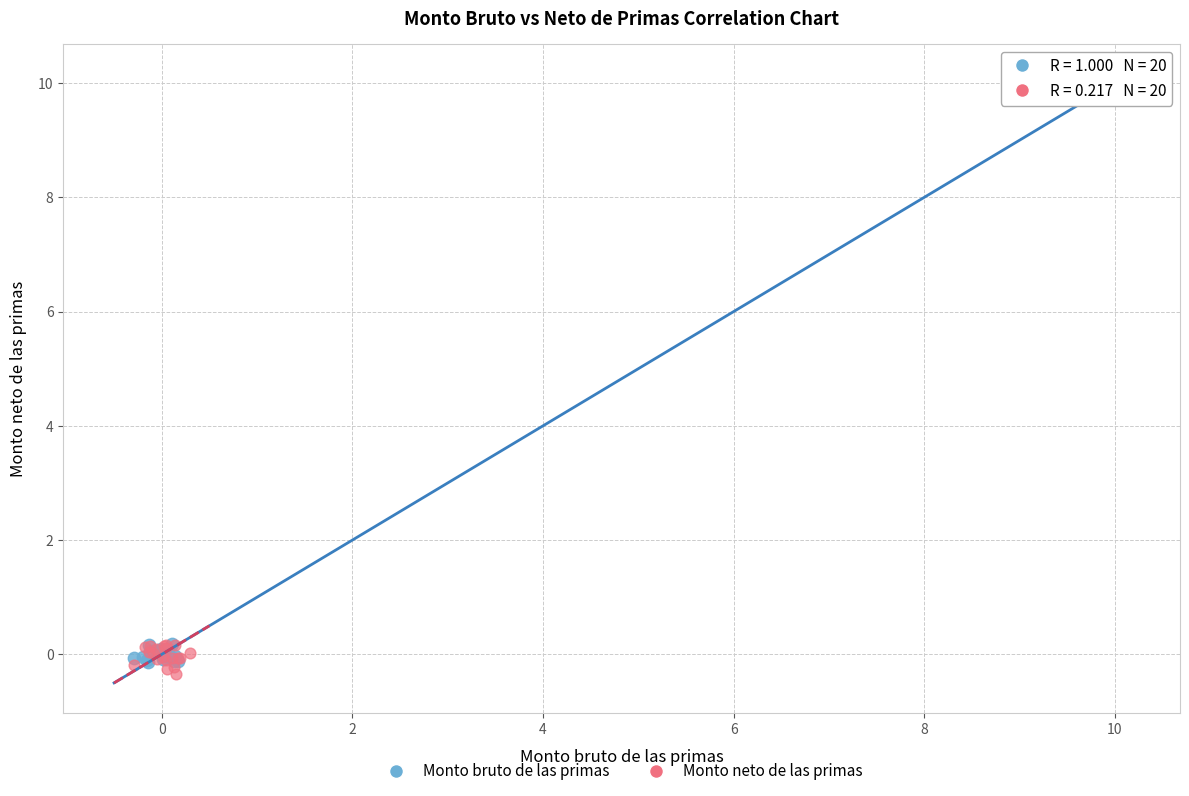

What are all the series names shown in the legend?

Monto bruto de las primas, Monto neto de las primas